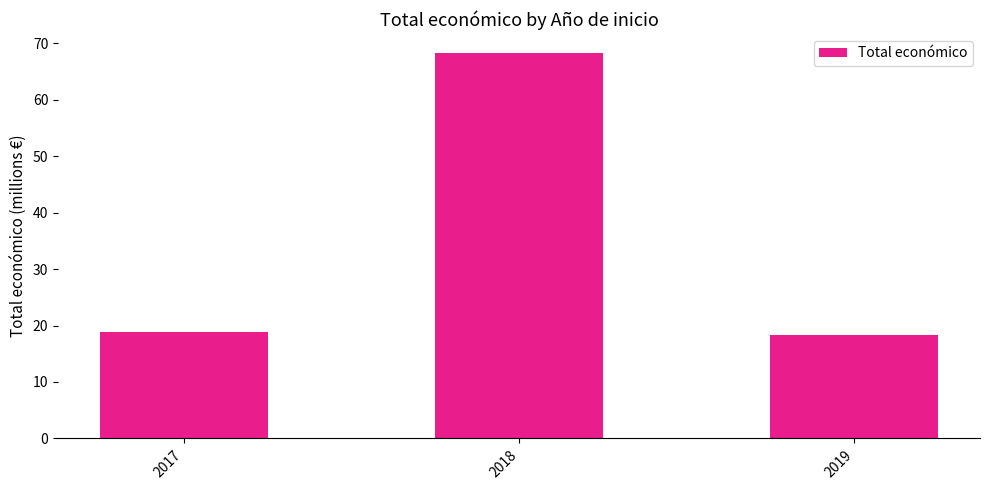

At which category does the chart reach its peak across all series?

2018